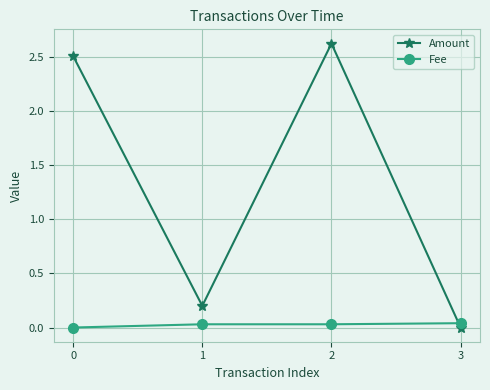

What is the spread (max minus min) of values at 0?

2.5